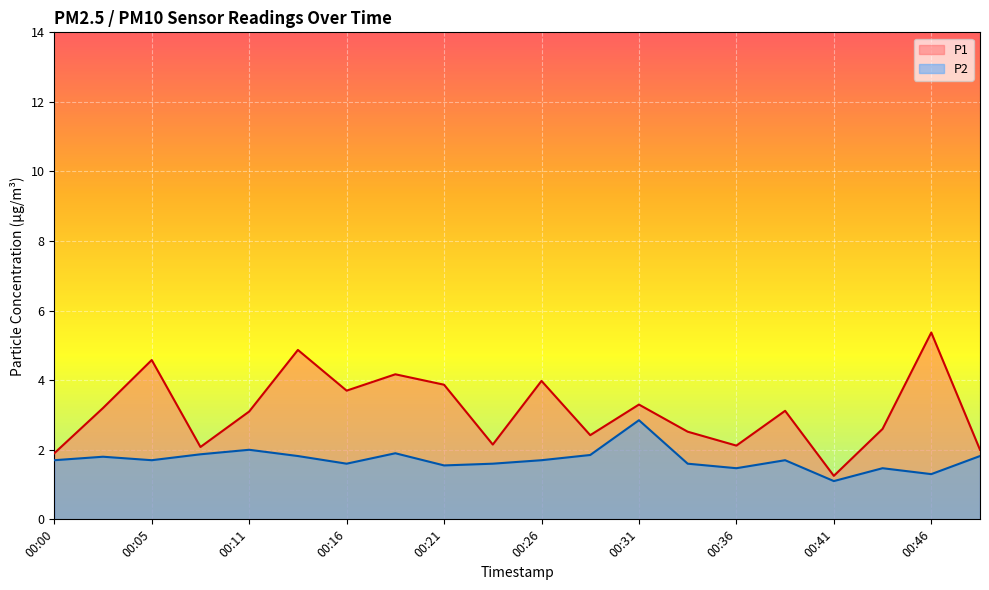

What is the value of the P1 point at the 2nd from the left?

3.2